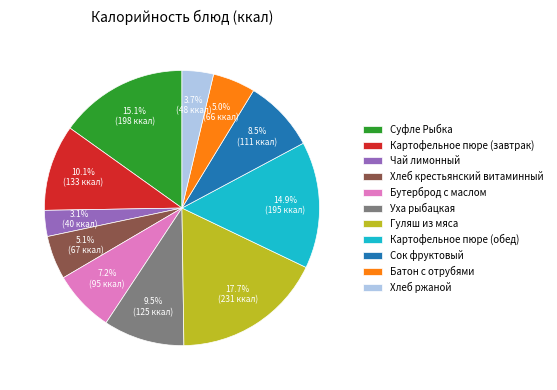

To the nearest percent, what is the average slice percentage?

9%